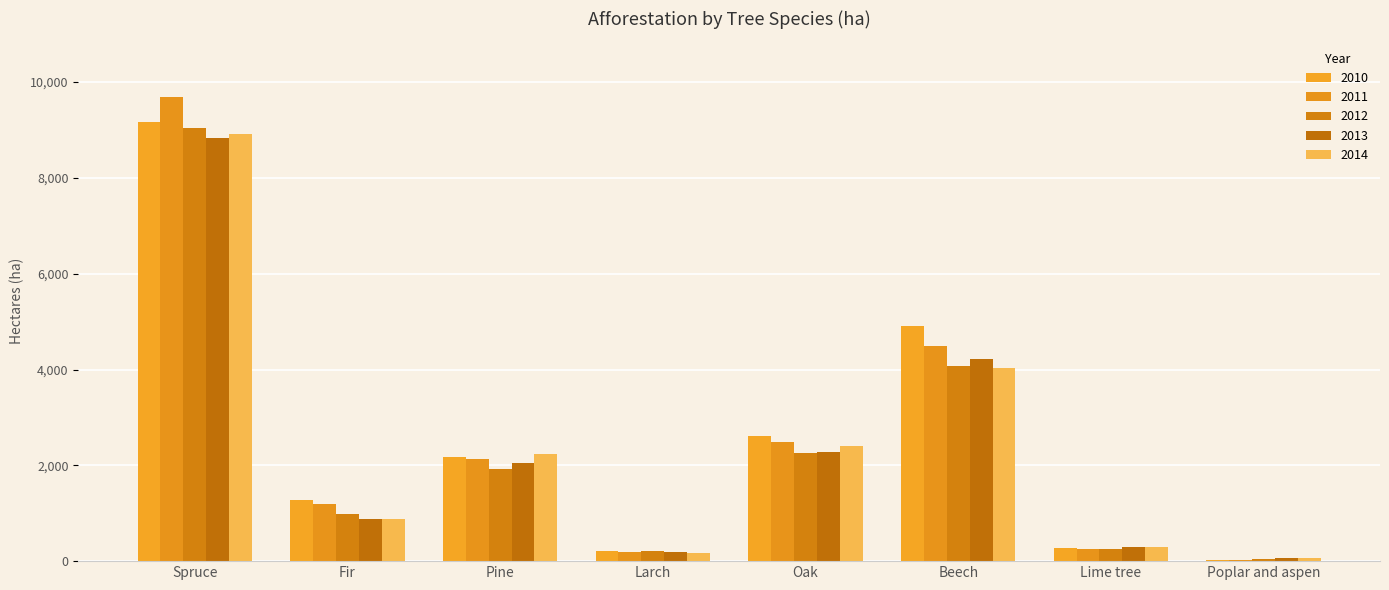

Is it true that 2014 equals 8919 at Spruce?

True